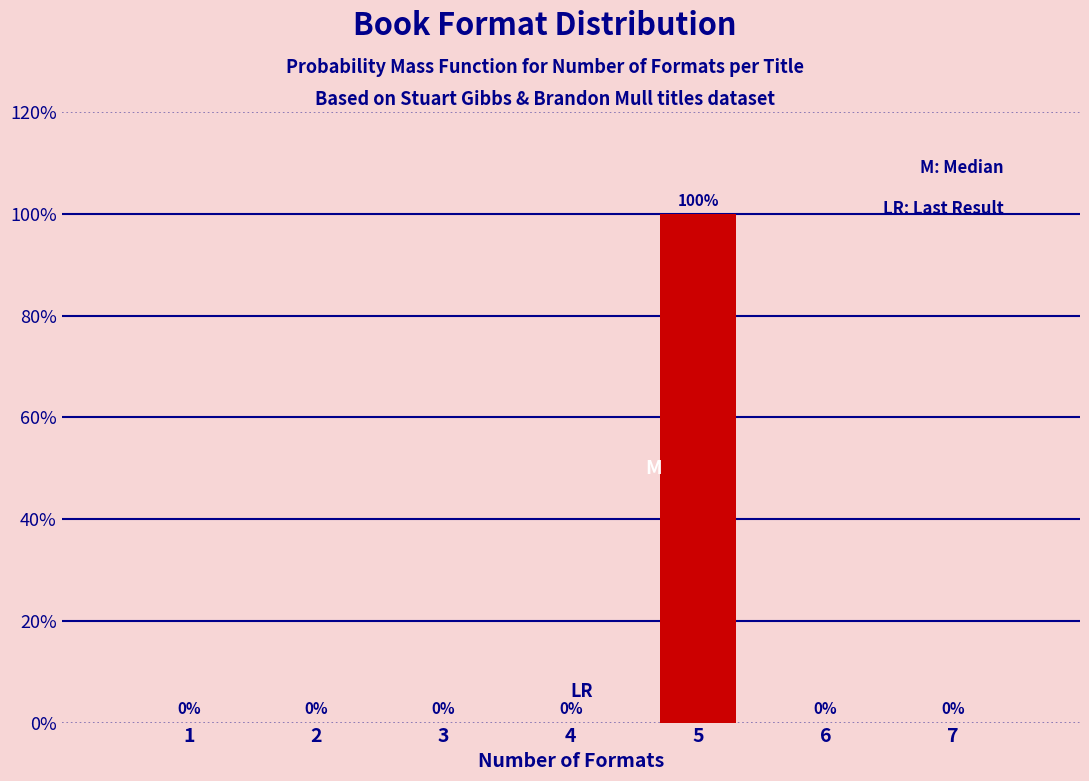

Reading right to left, transcribe all the data shown in this chart.

7=0	6=0	5=100	4=0	3=0	2=0	1=0